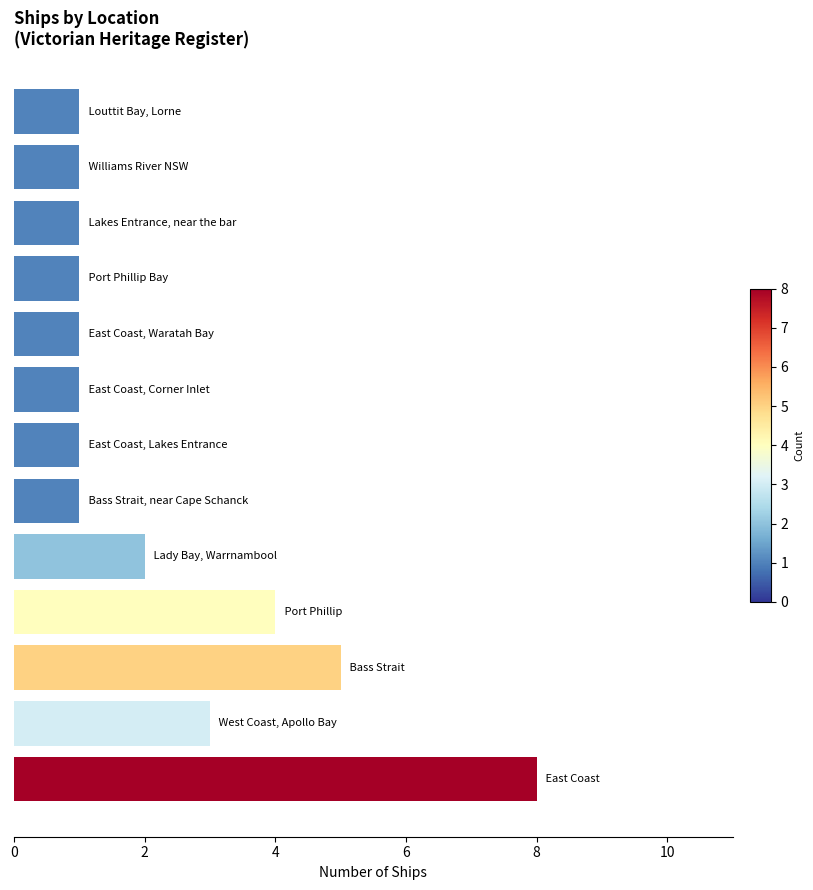

Reading bottom to top, what are all the values shown in this chart?

8	3	5	4	2	1	1	1	1	1	1	1	1